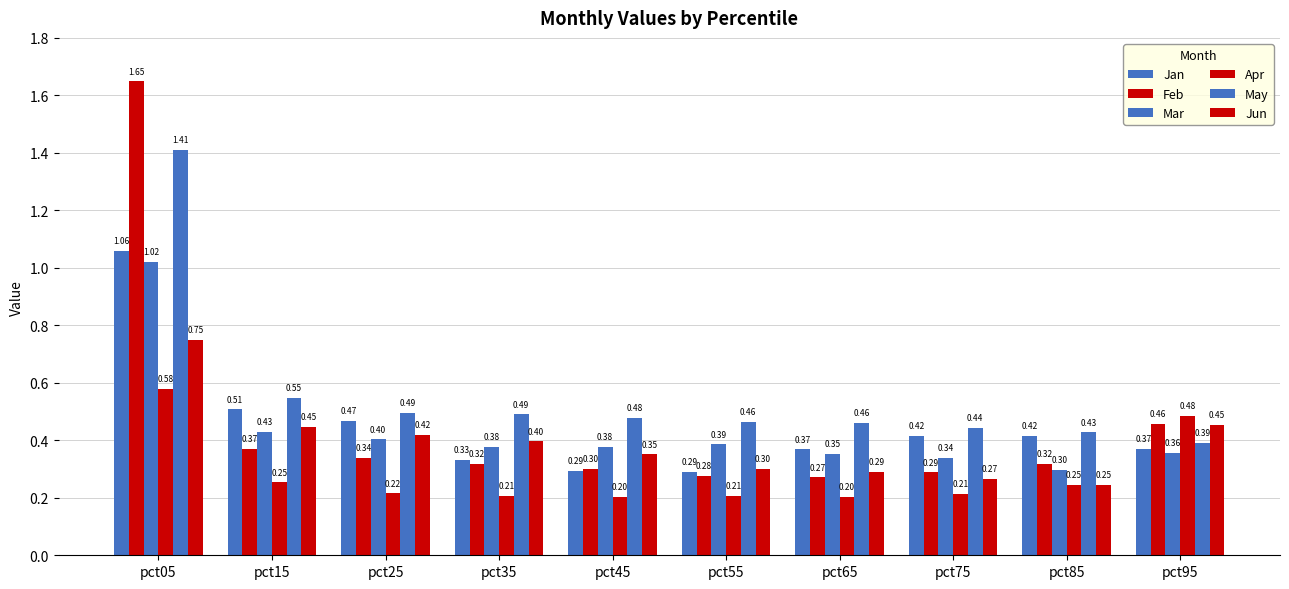

How many bars are there in each group?

6